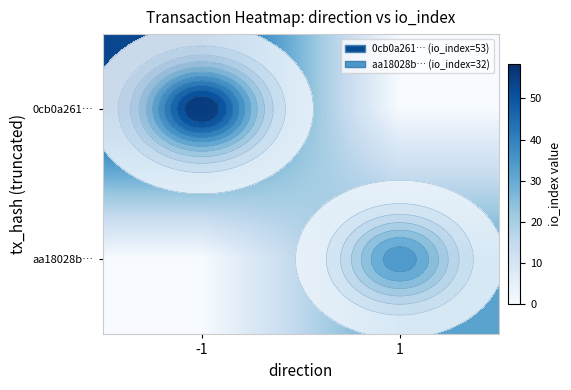

Where is aa18028b… nearest to the value 16?

-1